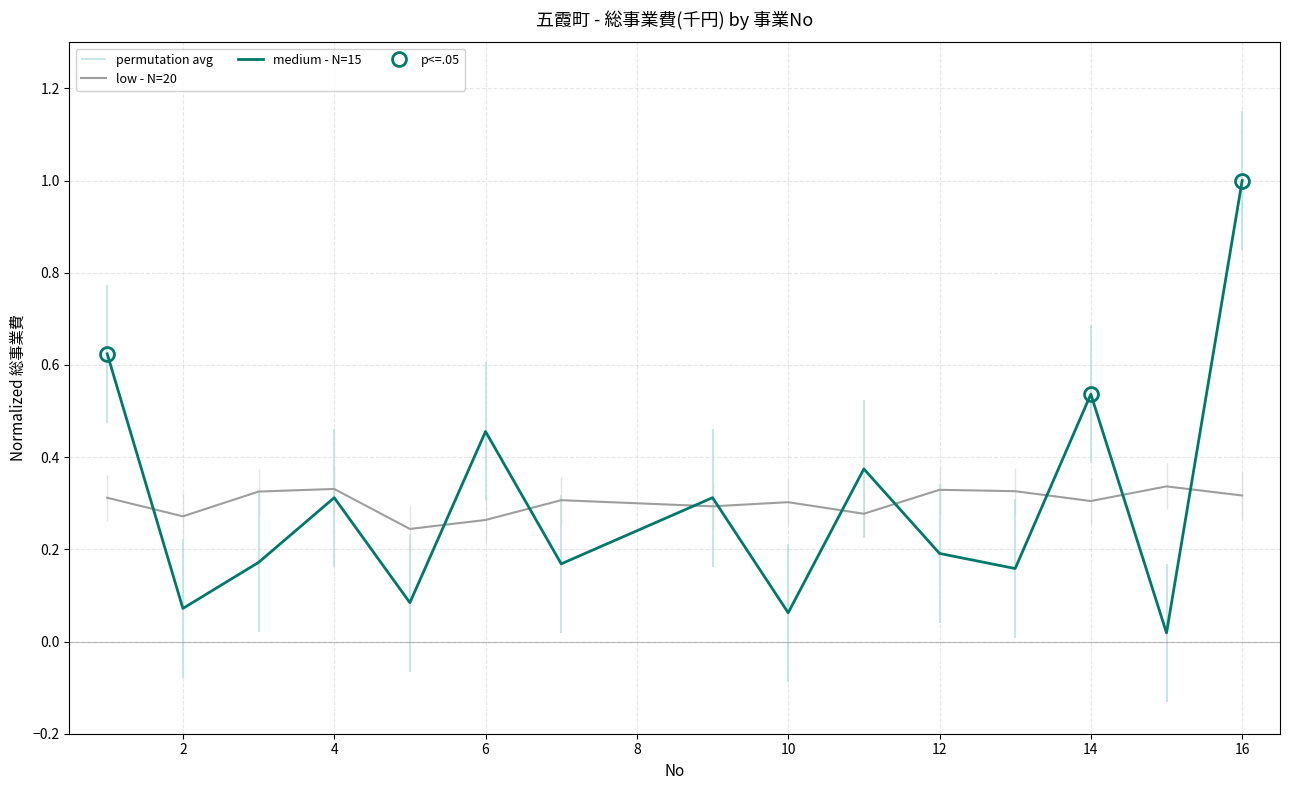

True or false: medium - N=15 has a value of 0.5 at 4.

False